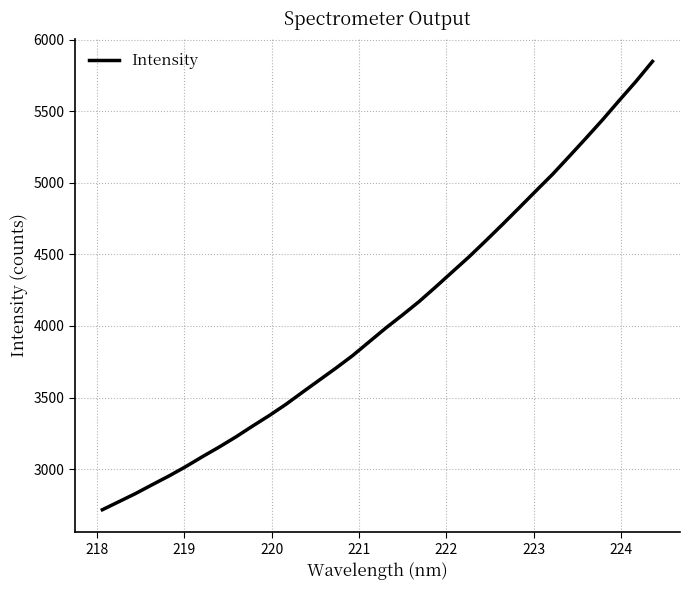

What is the smallest value displayed?

2715.5